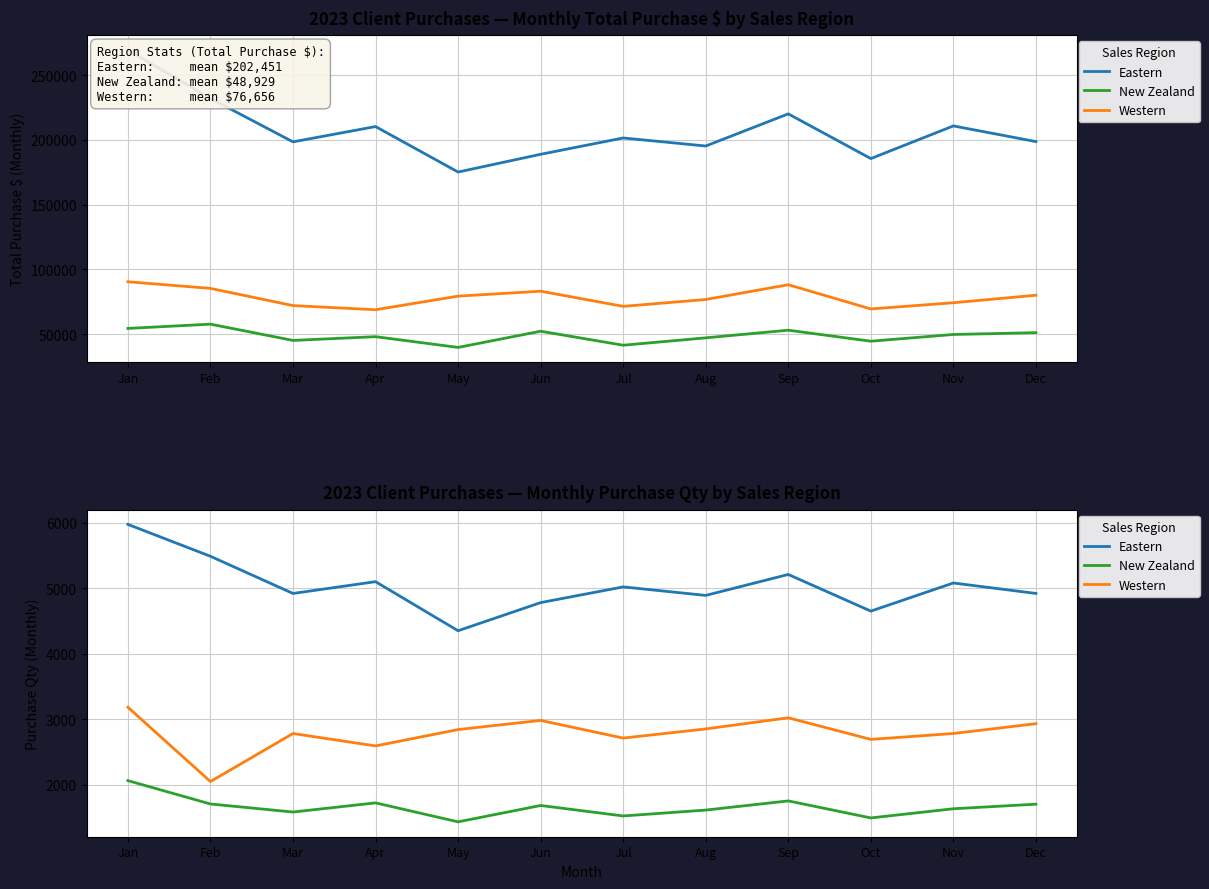

Reading left to right, list all the values displayed in this chart.

Eastern: Jan=5975	Feb=5488	Mar=4920	Apr=5100	May=4350	Jun=4780	Jul=5020	Aug=4890	Sep=5210	Oct=4650	Nov=5080	Dec=4920
New Zealand: Jan=2060	Feb=1703	Mar=1580	Apr=1720	May=1430	Jun=1680	Jul=1520	Aug=1610	Sep=1750	Oct=1490	Nov=1630	Dec=1700
Western: Jan=3181	Feb=2046	Mar=2780	Apr=2590	May=2840	Jun=2980	Jul=2710	Aug=2850	Sep=3020	Oct=2690	Nov=2780	Dec=2930